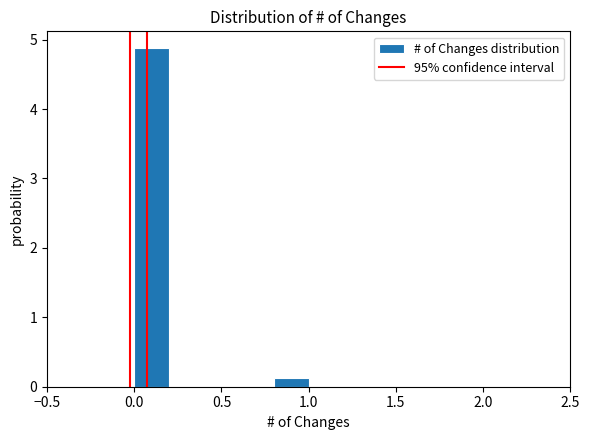

Reading left to right, list every bar in this chart as the range it spans on the x-axis followed by its height. The values are not printed on the chart, so give them approximately, as read against the axis.

0.0 to 0.2: 4.9
0.2 to 0.4: 0
0.4 to 0.6: 0
0.6 to 0.8: 0
0.8 to 1.0: 0.1